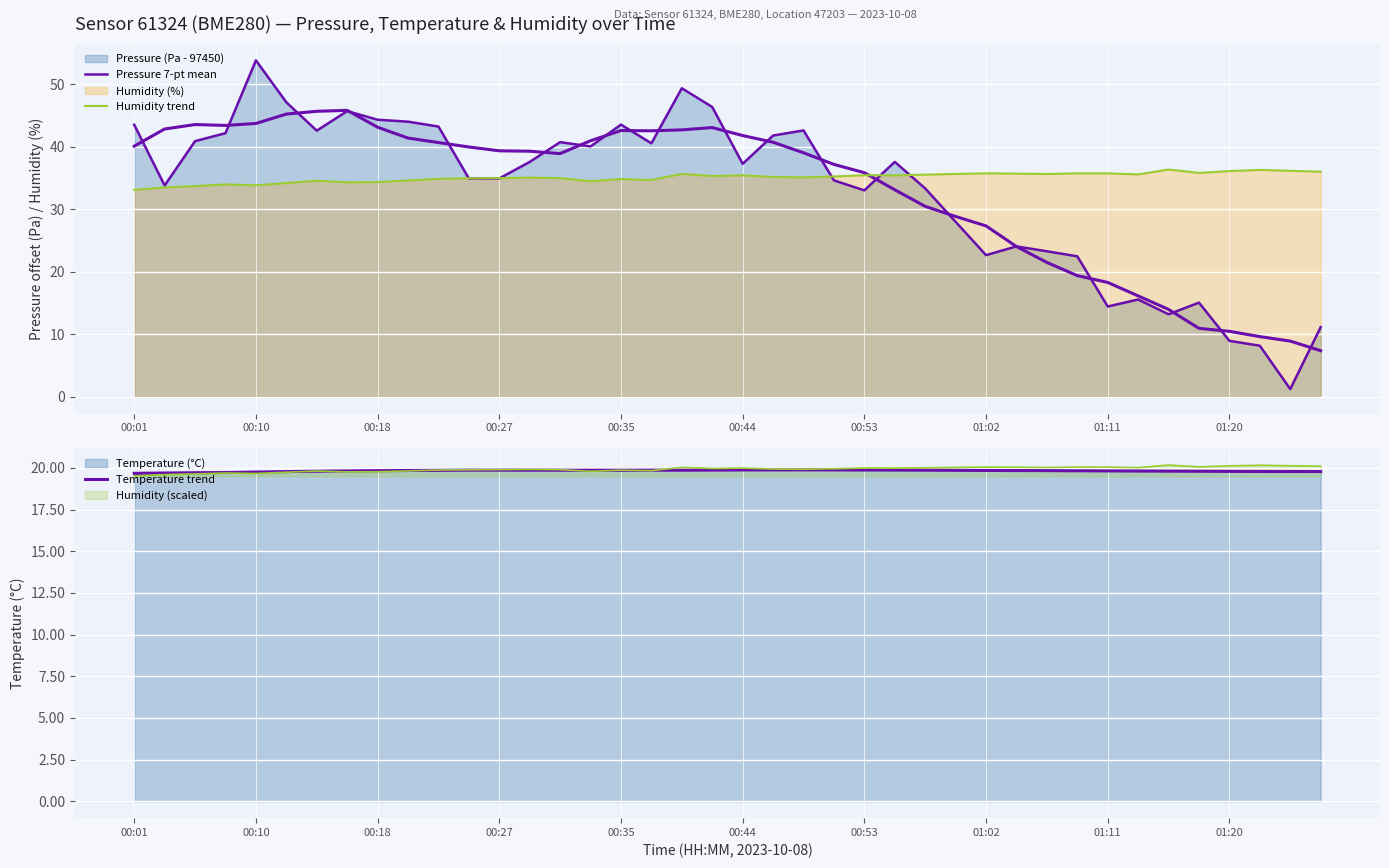

True or false: Temperature trend and Humidity trend intersect in this chart.

False